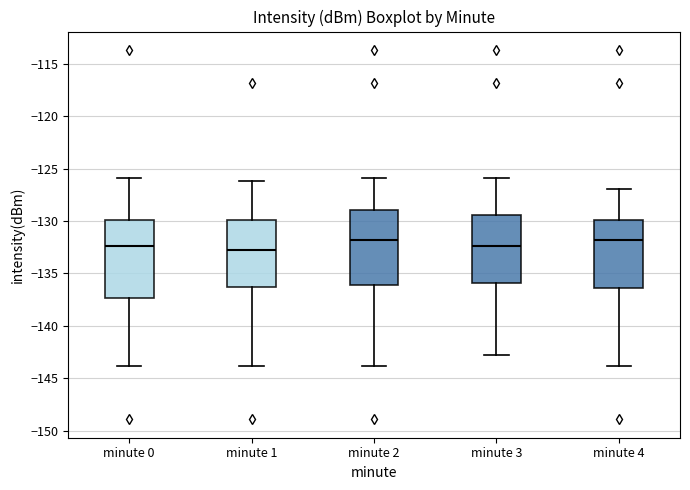

Reading left to right, transcribe this box plot: for each box, give where its median line is, the range the box spans, and where its two whiskers end, as read against the y-axis. The values are not printed on the chart, so give them approximately, as read against the axis.

minute 0: median -132.5, box -137.5 to -130.0, whiskers -144.0 to -126.0
minute 1: median -132.5, box -136.5 to -130.0, whiskers -144.0 to -126.0
minute 2: median -132.0, box -136.0 to -129.0, whiskers -144.0 to -126.0
minute 3: median -132.5, box -136.0 to -129.5, whiskers -143.0 to -126.0
minute 4: median -132.0, box -136.5 to -130.0, whiskers -144.0 to -127.0